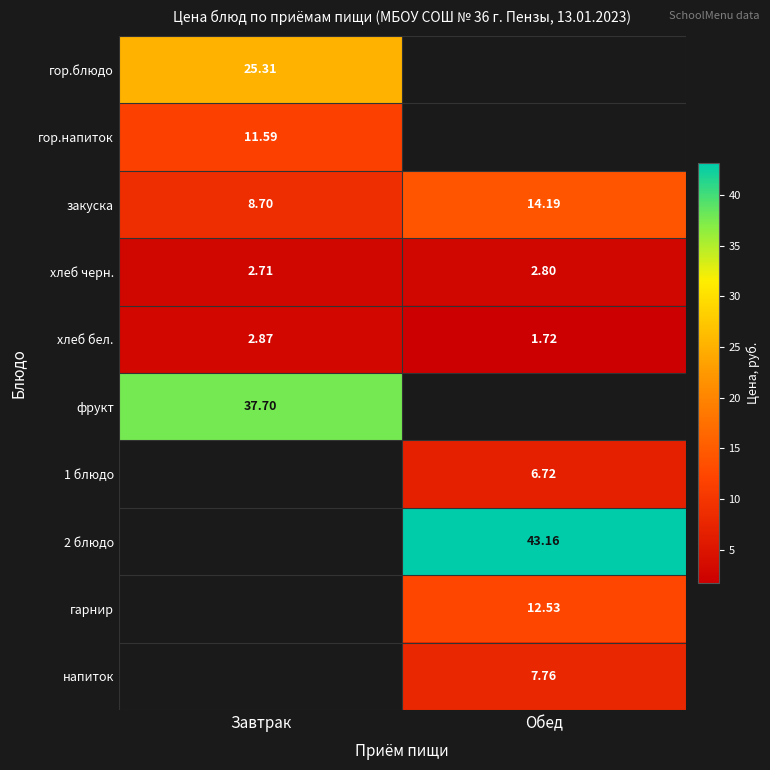

At how many categories does at least one series exceed 14?

2